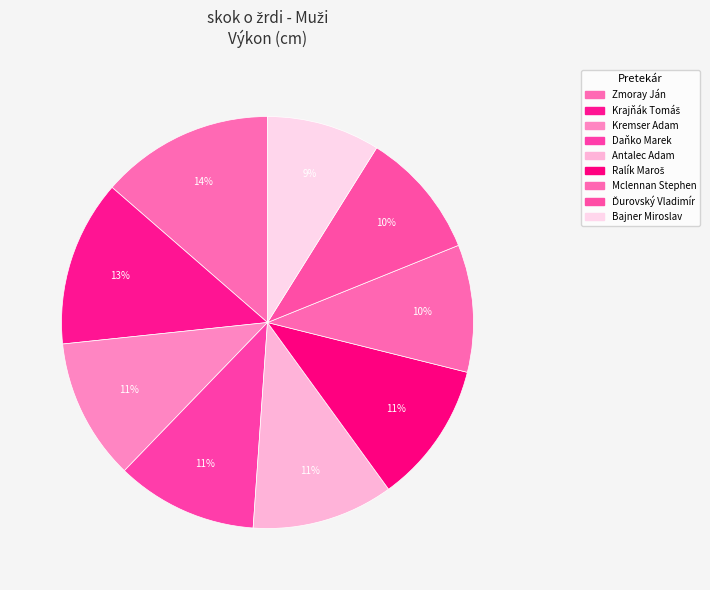

Which slice is the largest?

Zmoray Ján